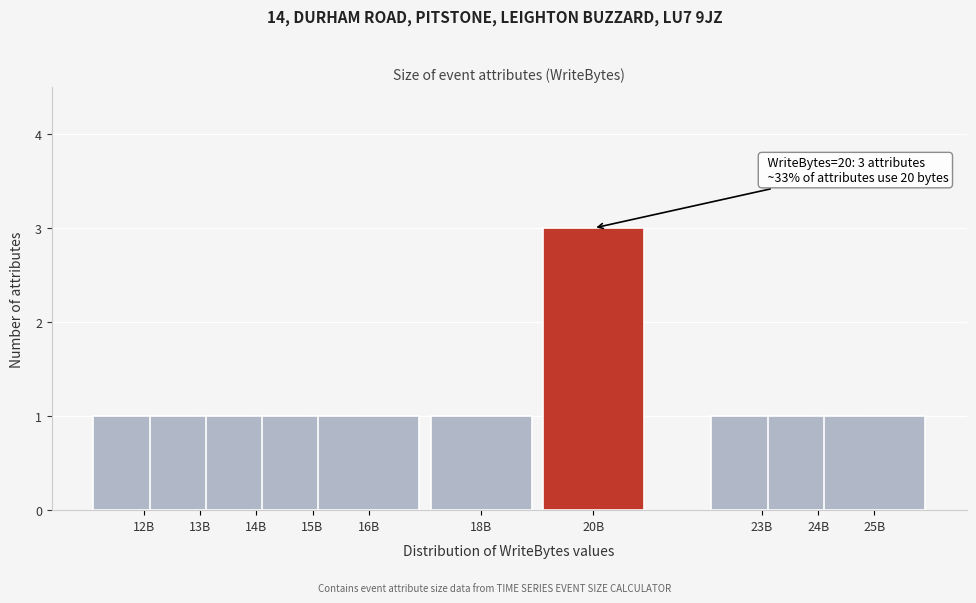

Reading left to right, transcribe all the data shown in this chart.

12B=1	13B=1	14B=1	15B=1	16B=1	18B=1	20B=3	23B=1	24B=1	25B=1